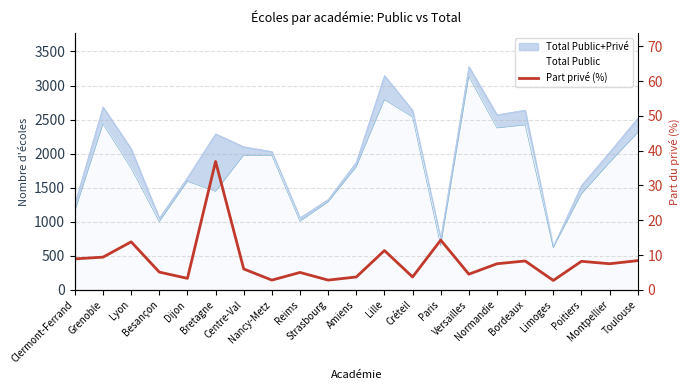

What position from the left is Lille?

12